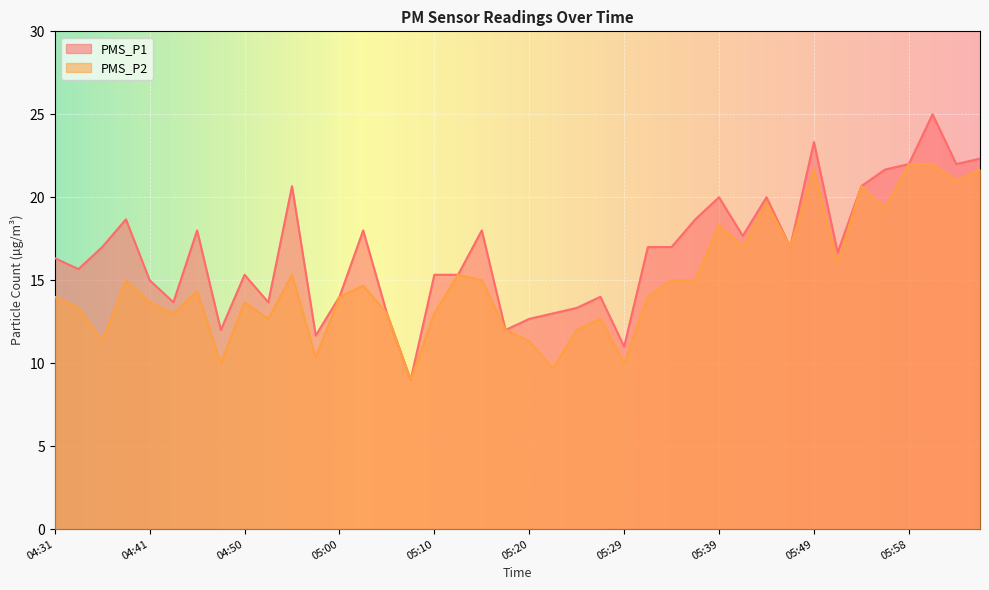

Reading left to right, list all the values displayed in this chart.

PMS_P1: 04:31=16.3	04:33=15.7	04:36=17.0	04:38=18.7	04:41=15.0	04:43=13.7	04:45=18.0	04:48=12.0	04:50=15.3	04:53=13.7	04:55=20.7	04:58=11.7	05:00=14.0	05:02=18.0	05:05=13.0	05:07=9.0	05:10=15.3	05:12=15.3	05:15=18.0	05:17=12.0	05:20=12.7	05:22=13.0	05:24=13.3	05:27=14.0	05:29=11.0	05:32=17.0	05:34=17.0	05:36=18.7	05:39=20.0	05:41=17.7	05:44=20.0	05:46=17.0	05:49=23.3	05:51=16.7	05:53=20.7	05:56=21.7	05:58=22.0	06:01=25.0	06:03=22.0	06:06=22.3
PMS_P2: 04:31=14.0	04:33=13.3	04:36=11.3	04:38=15.0	04:41=13.7	04:43=13.0	04:45=14.3	04:48=10.0	04:50=13.7	04:53=12.7	04:55=15.3	04:58=10.3	05:00=14.0	05:02=14.7	05:05=13.0	05:07=9.0	05:10=13.0	05:12=15.3	05:15=15.0	05:17=12.0	05:20=11.3	05:22=9.7	05:24=12.0	05:27=12.7	05:29=10.0	05:32=14.0	05:34=15.0	05:36=15.0	05:39=18.3	05:41=17.0	05:44=19.7	05:46=17.0	05:49=21.7	05:51=16.0	05:53=20.7	05:56=19.3	05:58=22.0	06:01=22.0	06:03=21.0	06:06=21.7